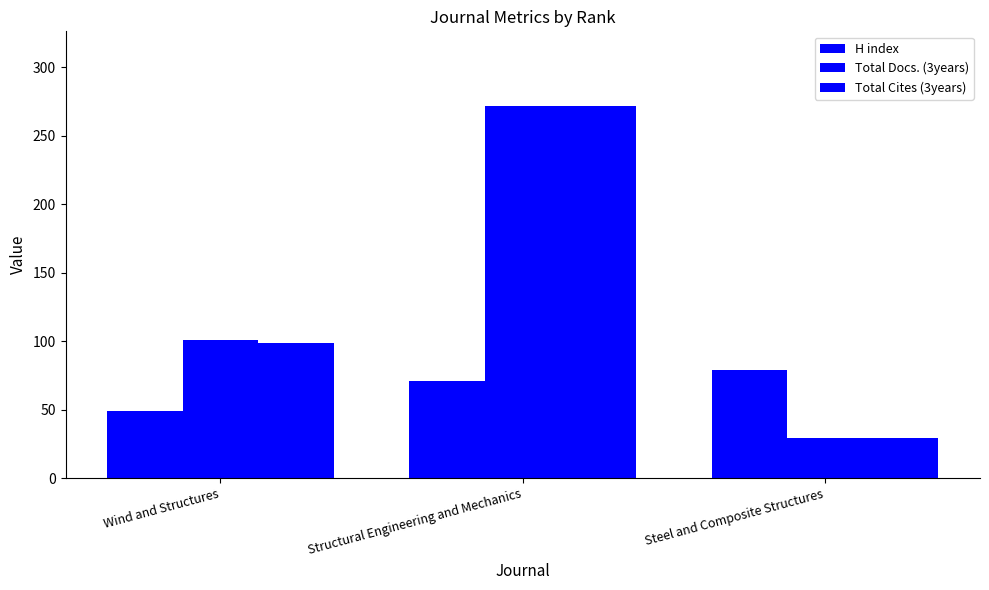

How many bars are there in total?

9